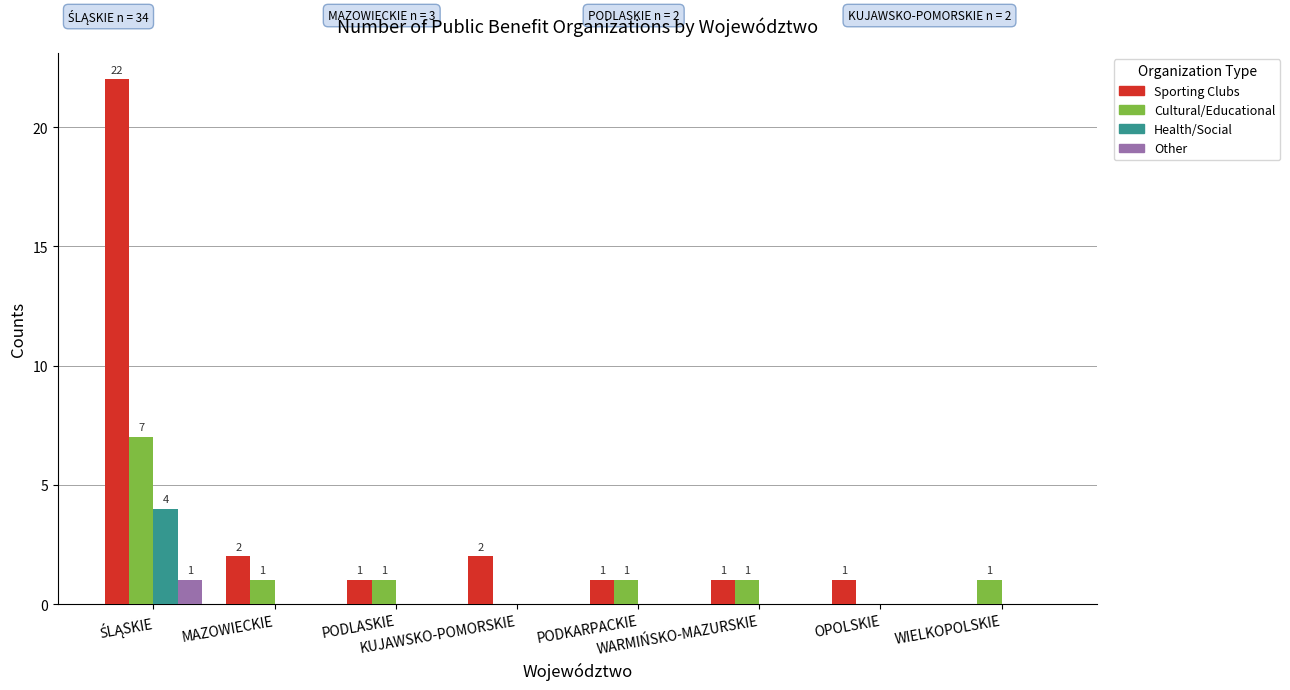

What is the greatest value displayed?

22